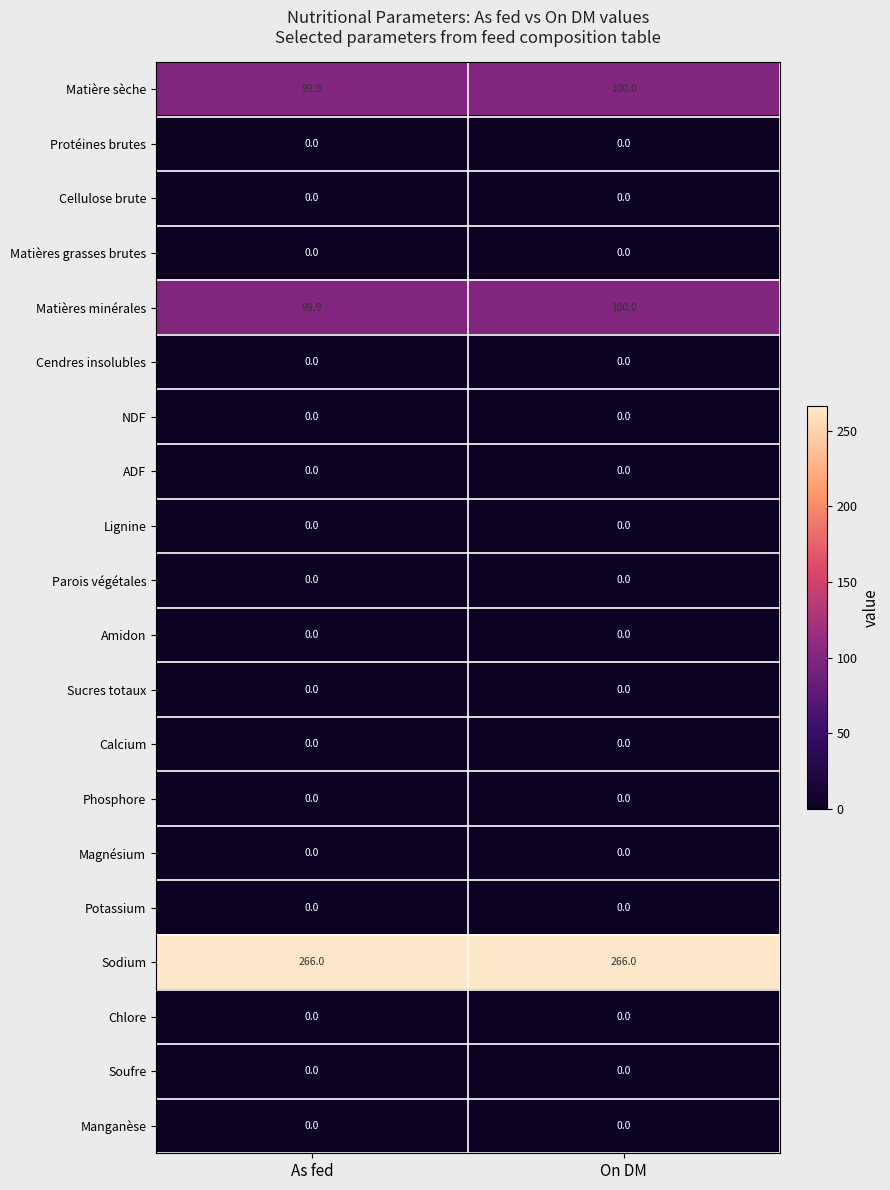

The Cendres insolubles series shows 0.0 at As fed. True or false?

True